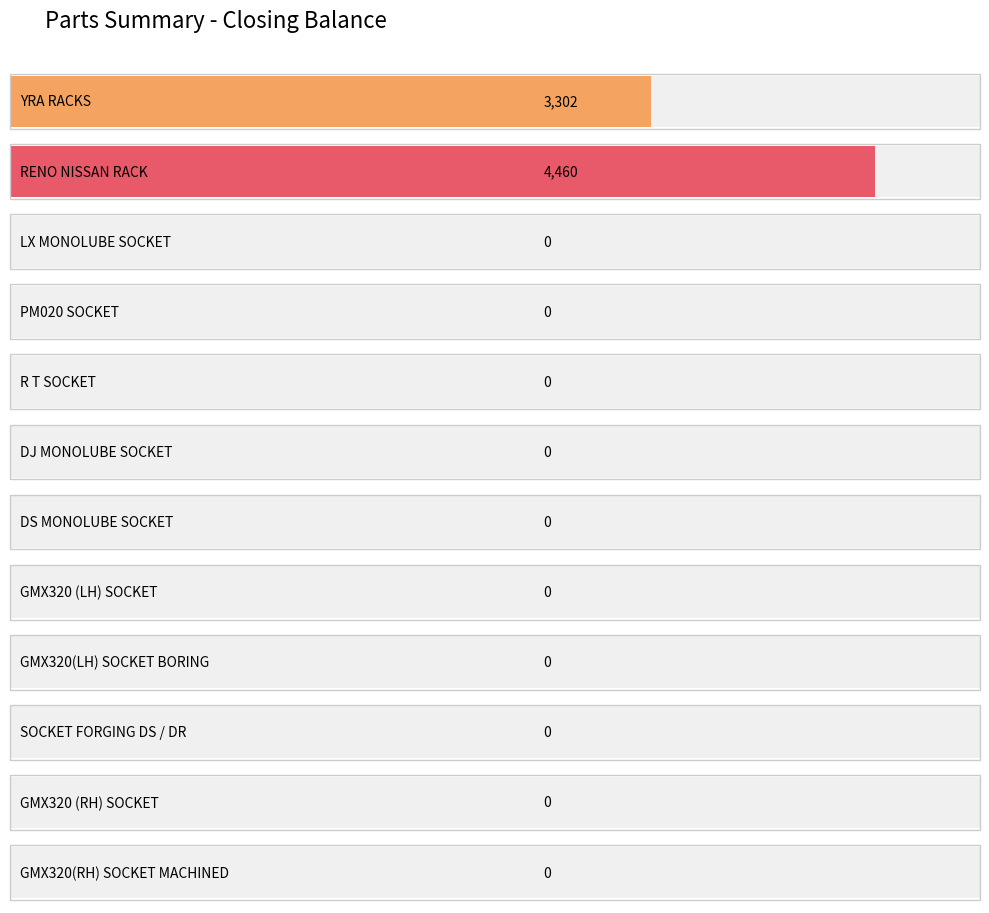

Are the bars horizontal?

Yes